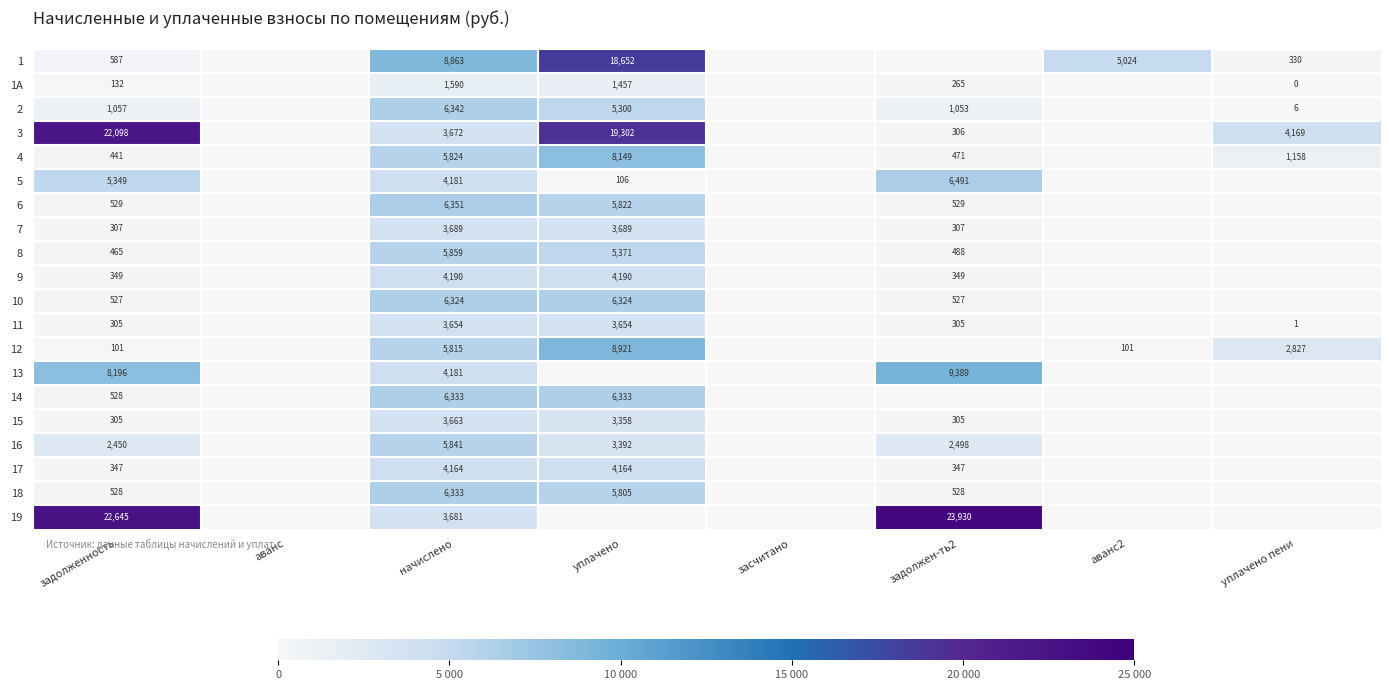

What is the total value across all series at задолженность?

67246